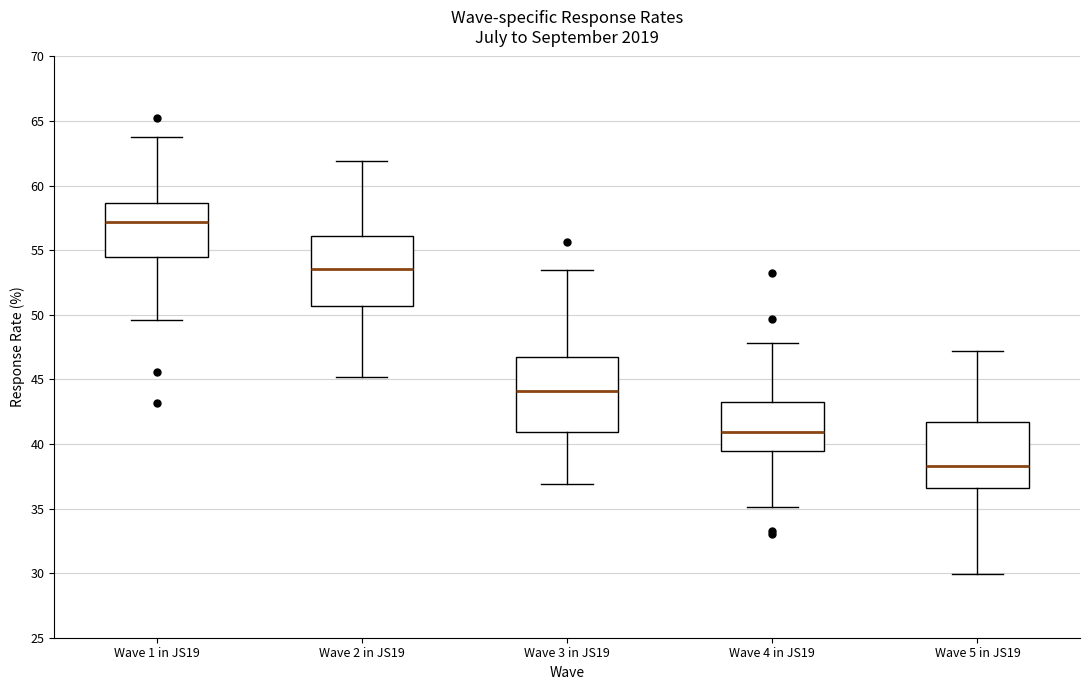

Which box's median line is the lowest?

Wave 5 in JS19